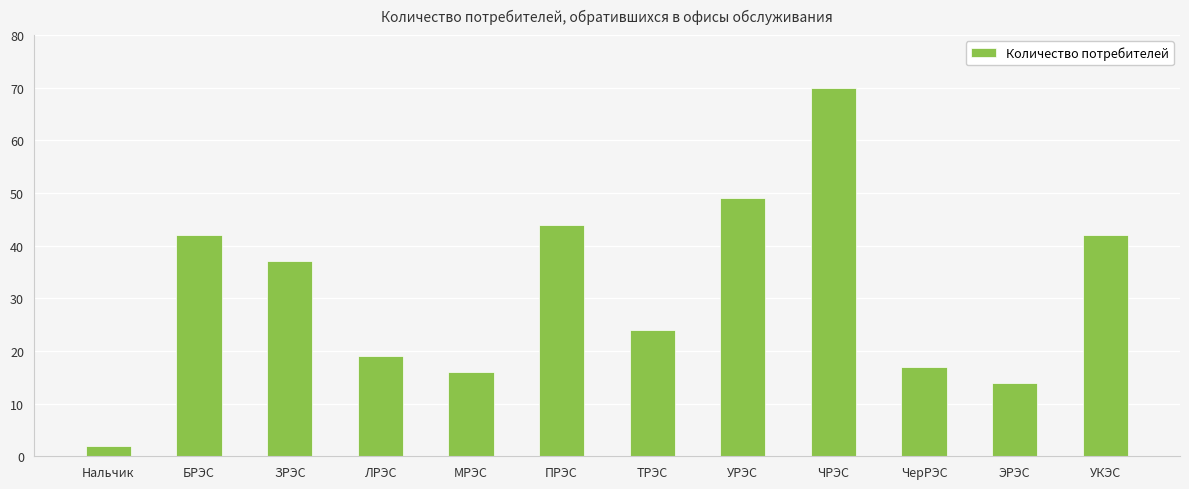

Reading right to left, what are all the values shown in this chart?

УКЭС=42	ЭРЭС=14	ЧерРЭС=17	ЧРЭС=70	УРЭС=49	ТРЭС=24	ПРЭС=44	МРЭС=16	ЛРЭС=19	ЗРЭС=37	БРЭС=42	Нальчик=2